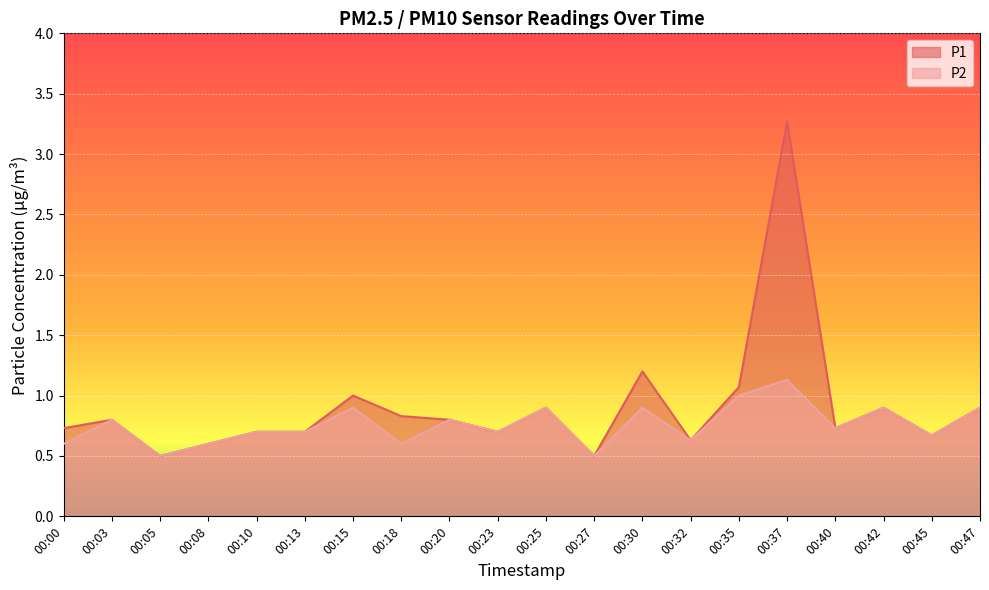

What is the average value of the P1 series?

0.9